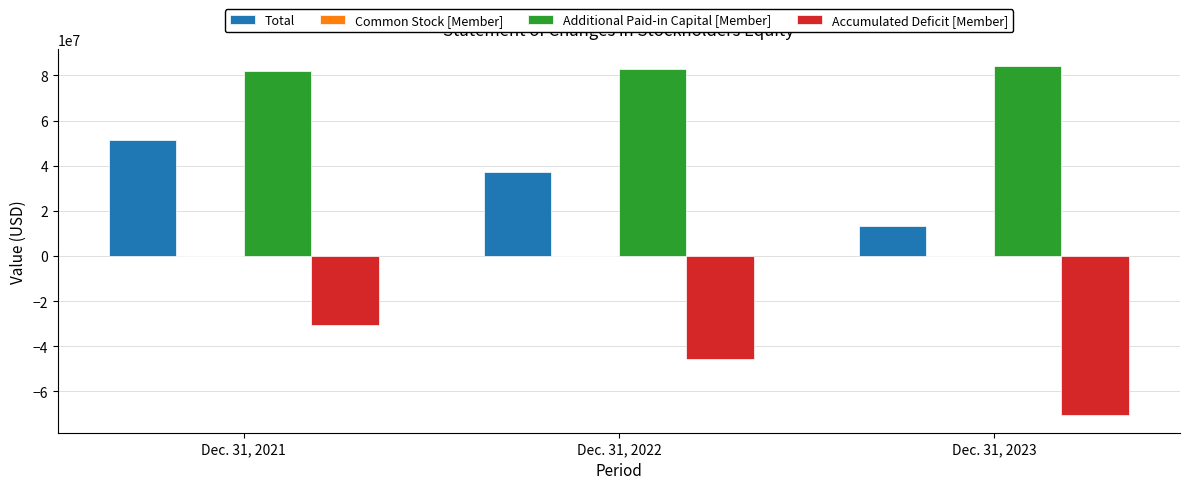

What is the spread (max minus min) of values at Dec. 31, 2023?

154522760